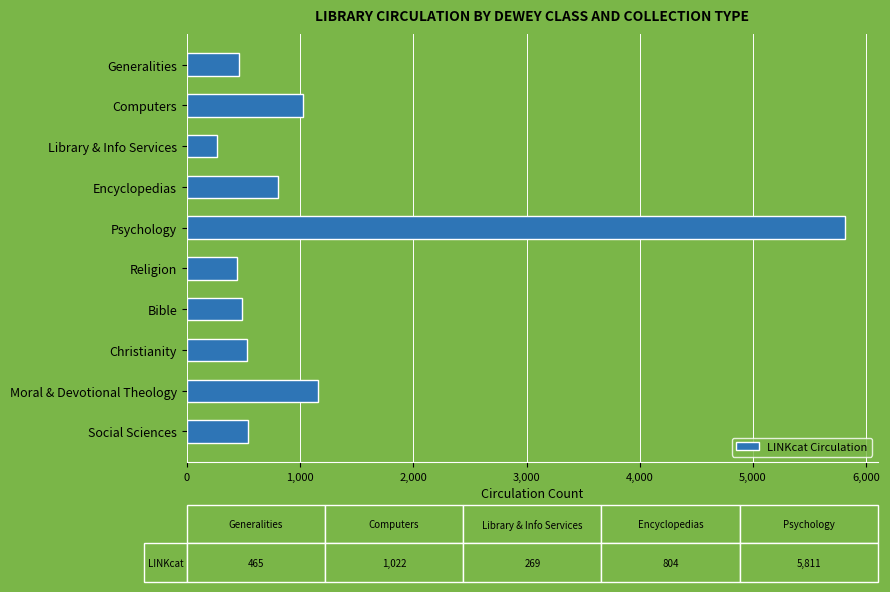

Between Psychology and Moral & Devotional Theology, which is larger?

Psychology